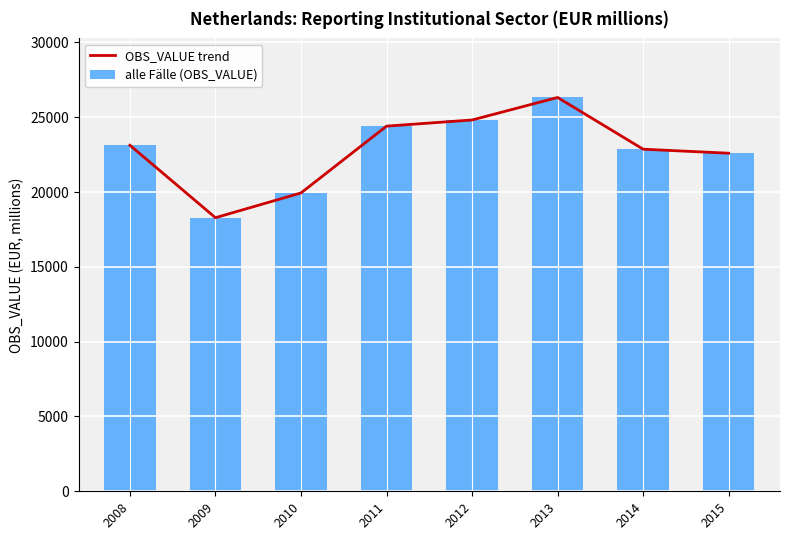

The value of OBS_VALUE trend at 2015 is 8176. True or false?

False